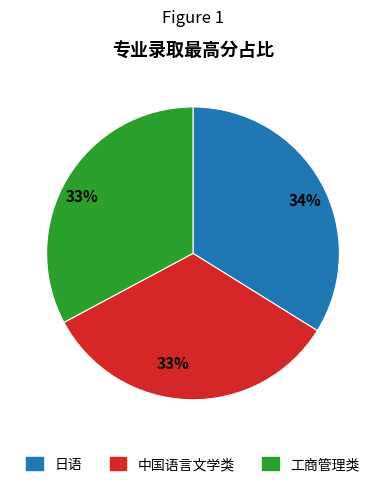

Does any single category account for the majority?

No